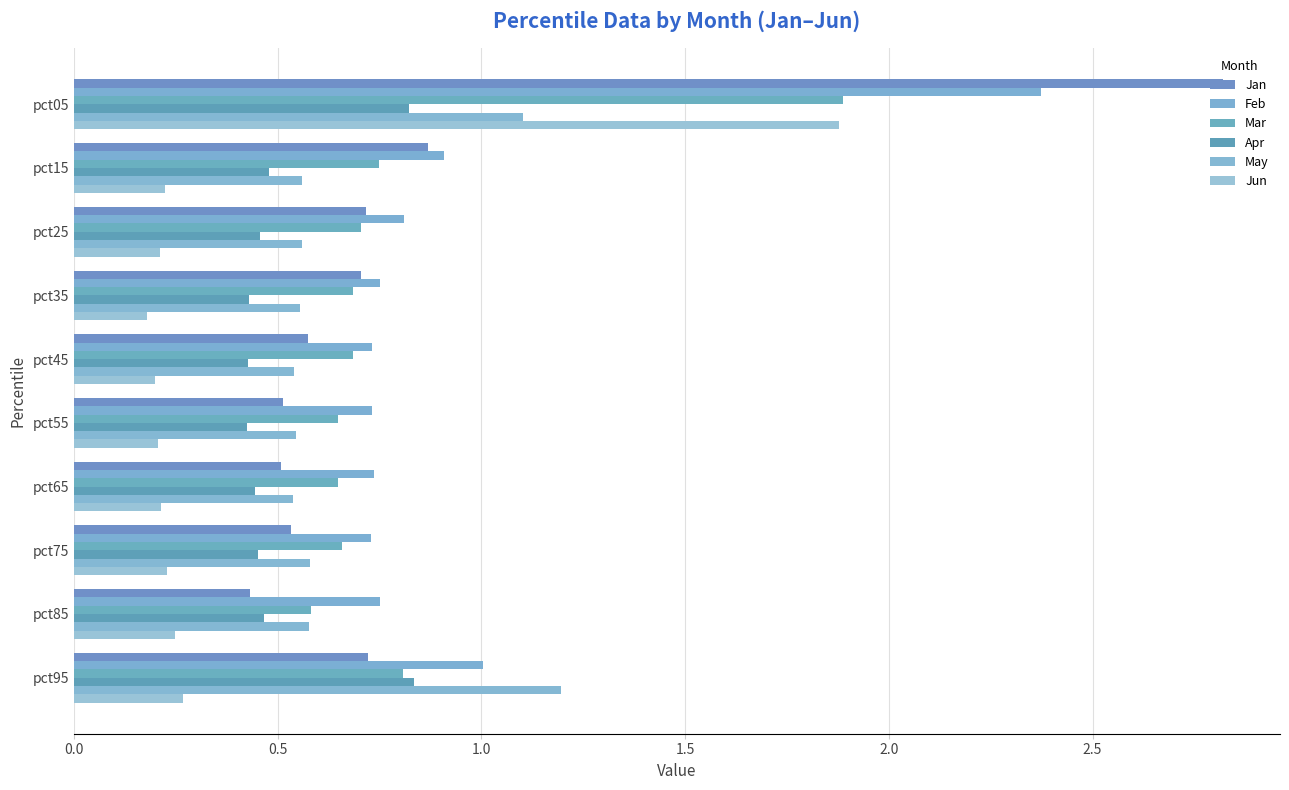

What are all the series names shown in the legend?

Jan, Feb, Mar, Apr, May, Jun